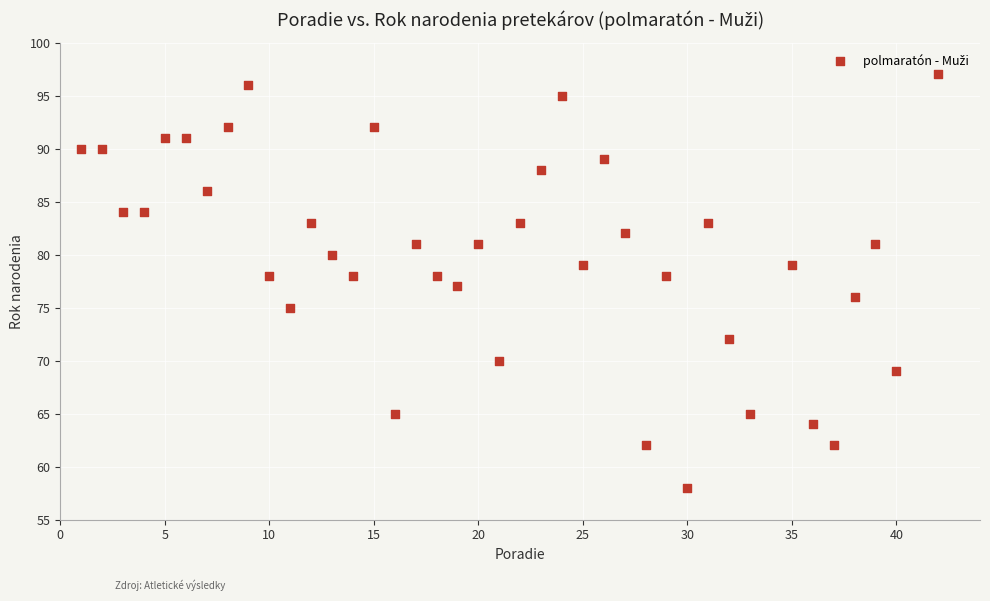

What is the range of X values (max minus min)?

41